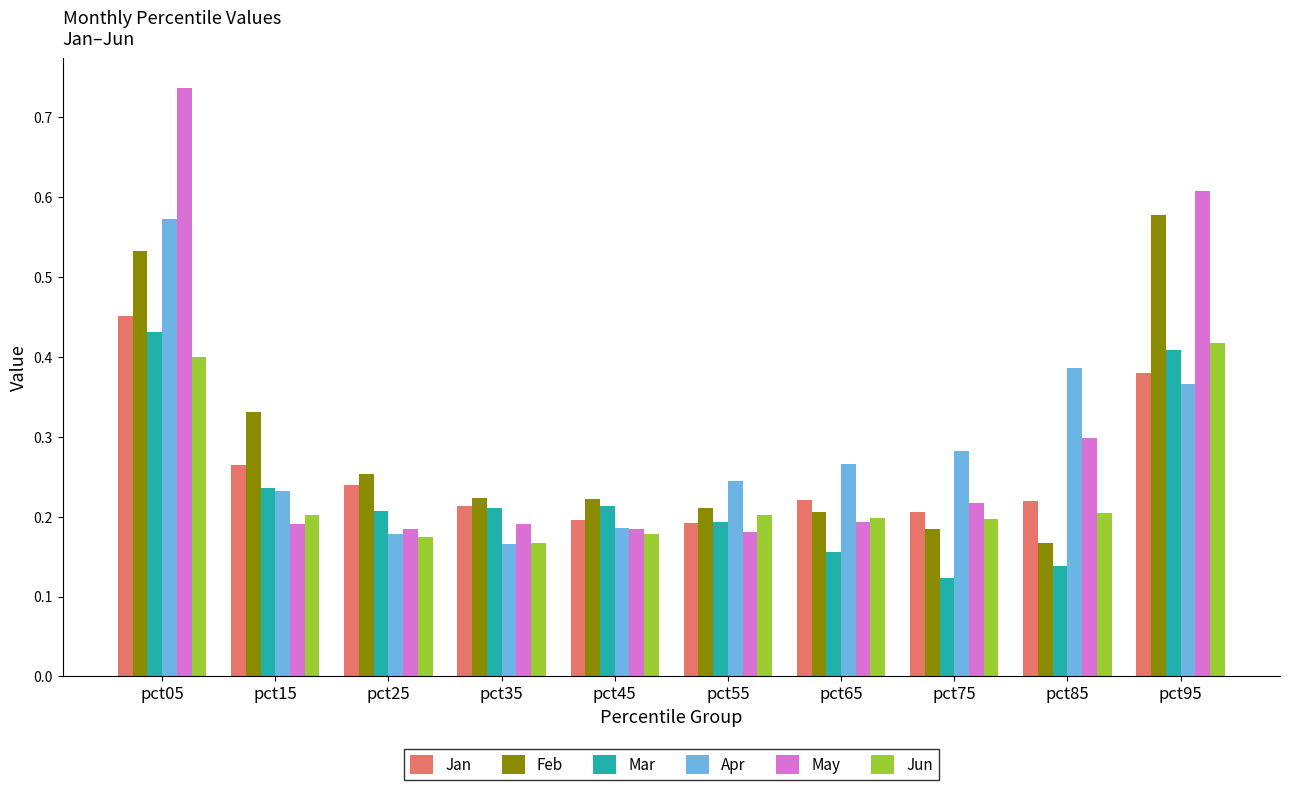

How many Jan values are between 0 and 1?

10